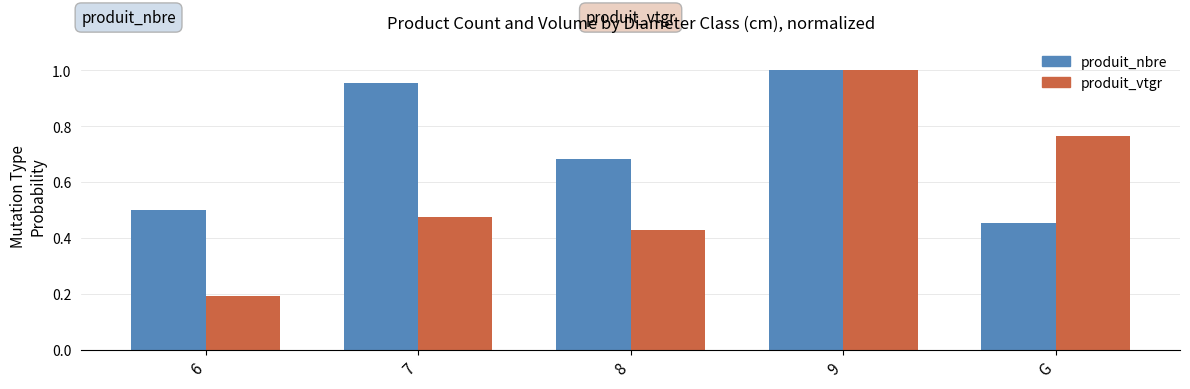

At which category does the chart reach its minimum across all series?

6